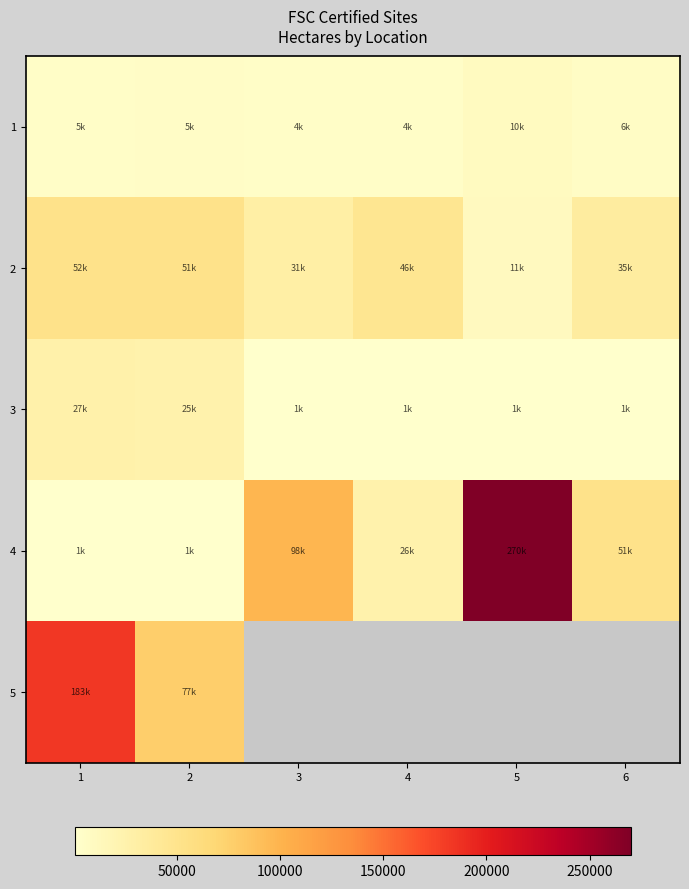

At which category is the sum across all series the highest?

1